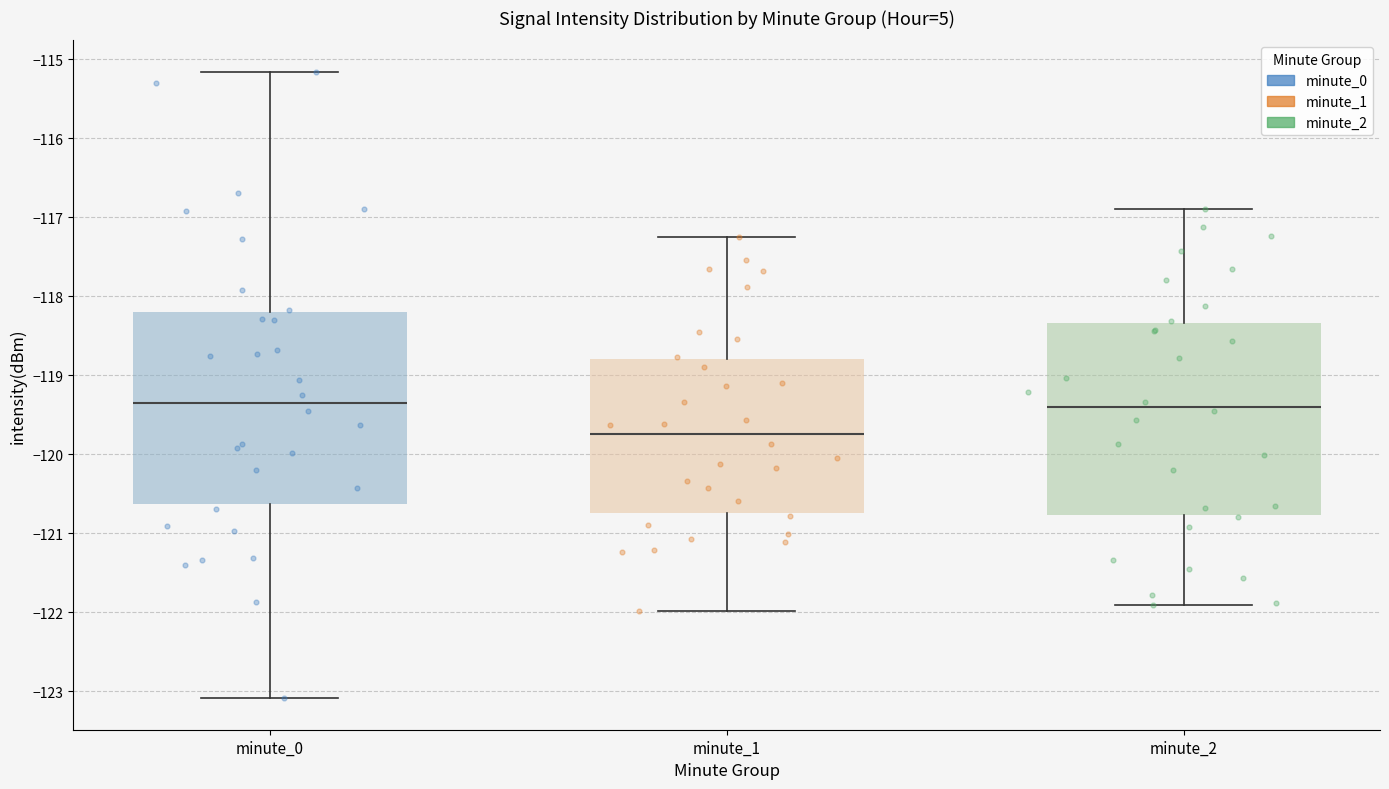

Which box's median line is the lowest?

minute_1